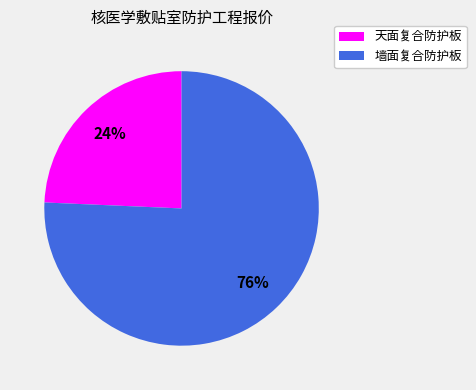

Does any single category account for the majority?

Yes